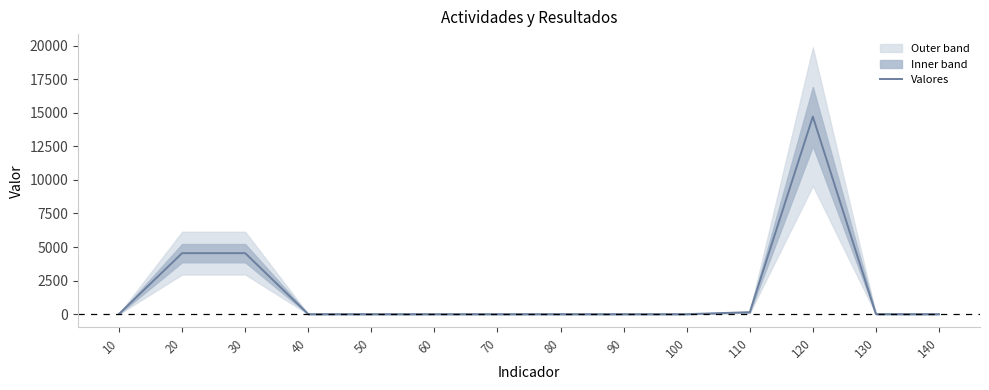

What is the sum of the values at 70 and 30?

4543